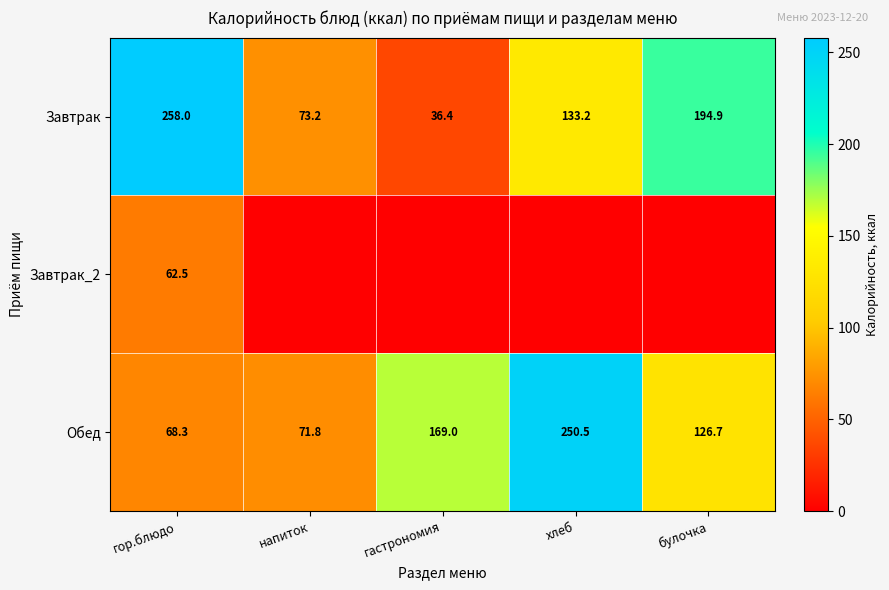

What is the sum of the Обед values at напиток and гор.блюдо?

140.1